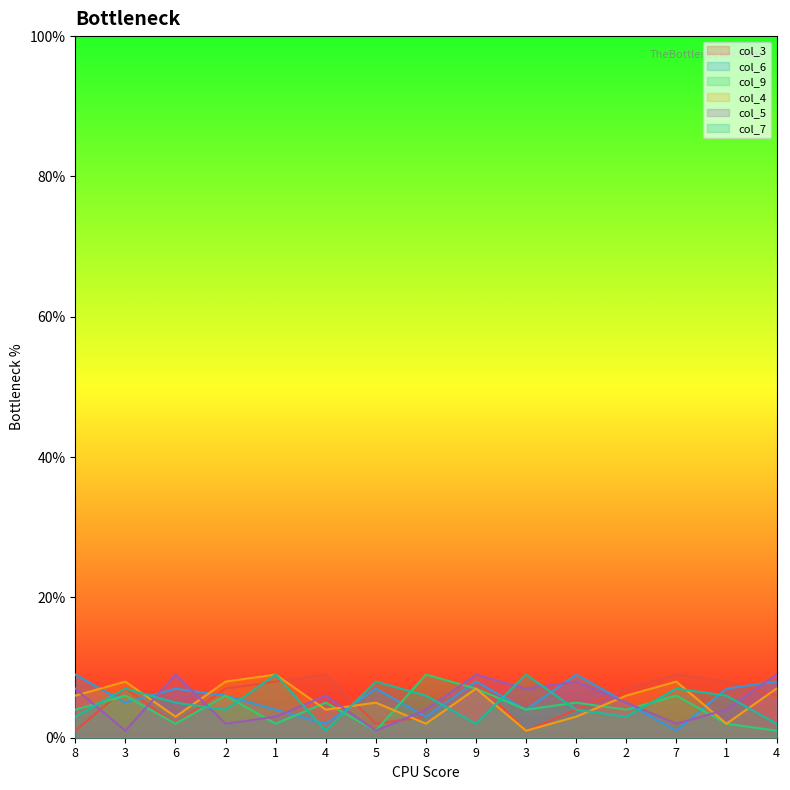

Reading left to right, what are all the values shown in this chart?

col_3: 1	7	2	7	8	9	2	3	8	1	4	7	9	8	6
col_6: 9	5	7	6	4	2	7	3	8	4	9	5	1	7	8
col_9: 4	6	2	6	2	5	1	9	7	4	5	4	6	2	1
col_4: 6	8	3	8	9	4	5	2	7	1	3	6	8	2	7
col_5: 7	1	9	2	3	6	1	4	9	7	8	5	2	4	9
col_7: 3	7	5	4	9	1	8	6	2	9	4	3	7	6	2